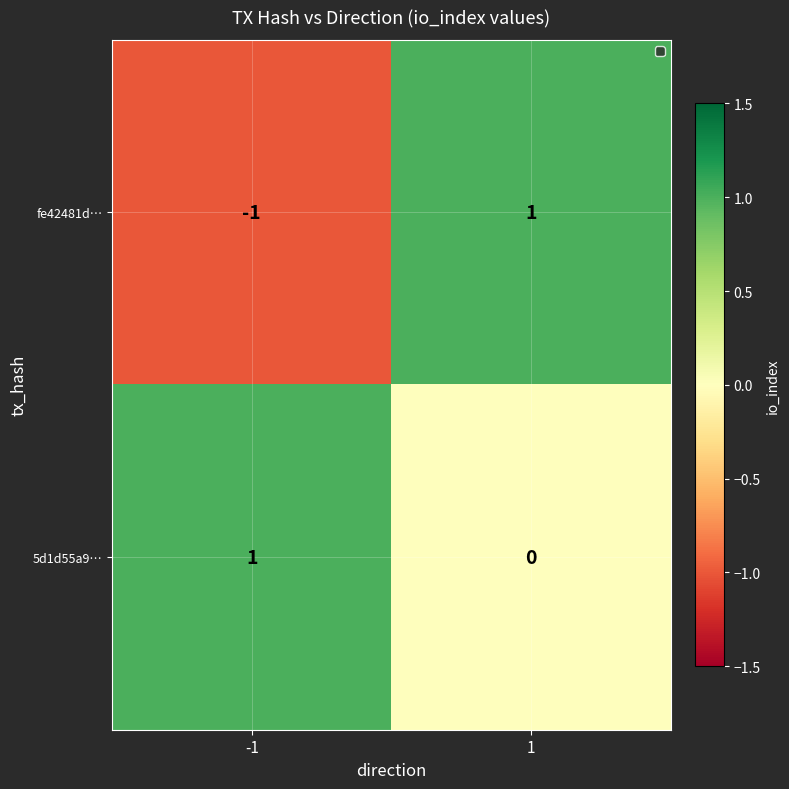

Between -1 and 1, which series saw the biggest shift?

fe42481d…